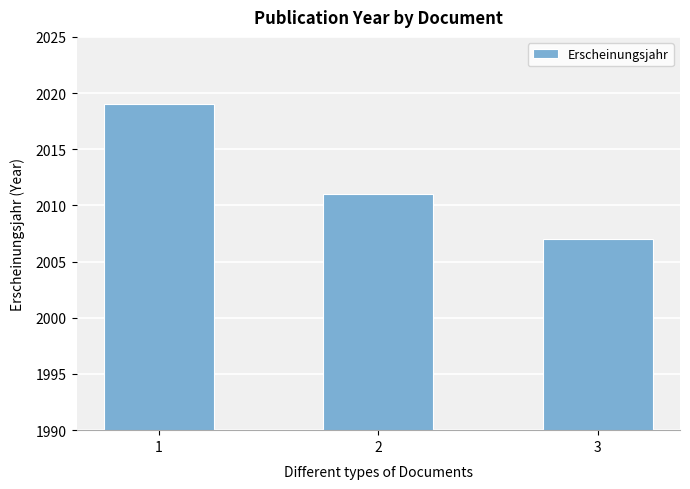

How many data points are less than 2011?

1